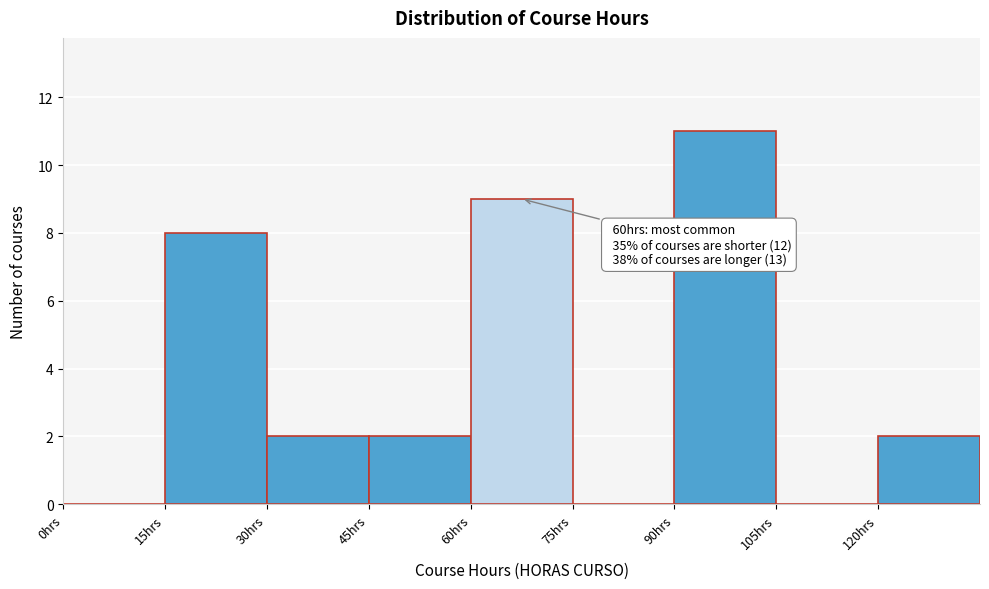

Over which range of the x-axis is the bar tallest?

90 to 105